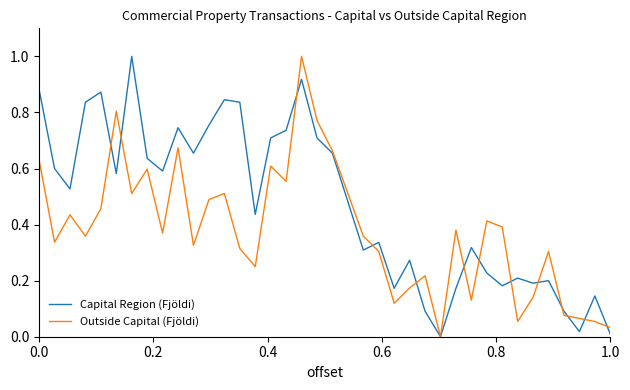

How many lines are shown in the chart?

2